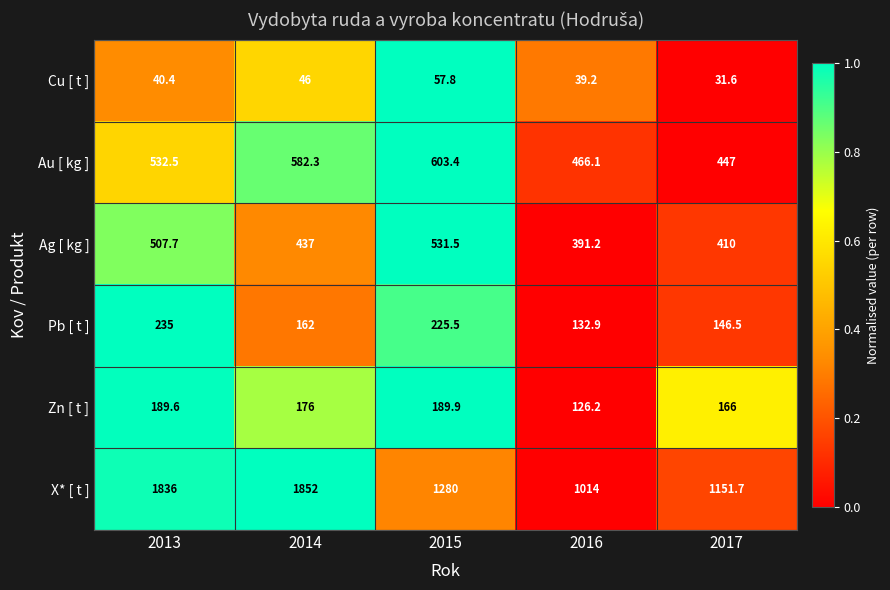

Which series has the largest total across all categories?

X* [ t ]